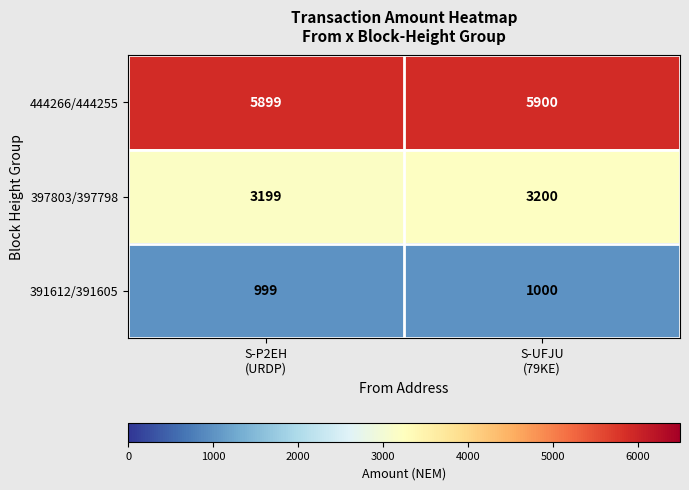

What is the sum of all 391612/391605 values?

1999